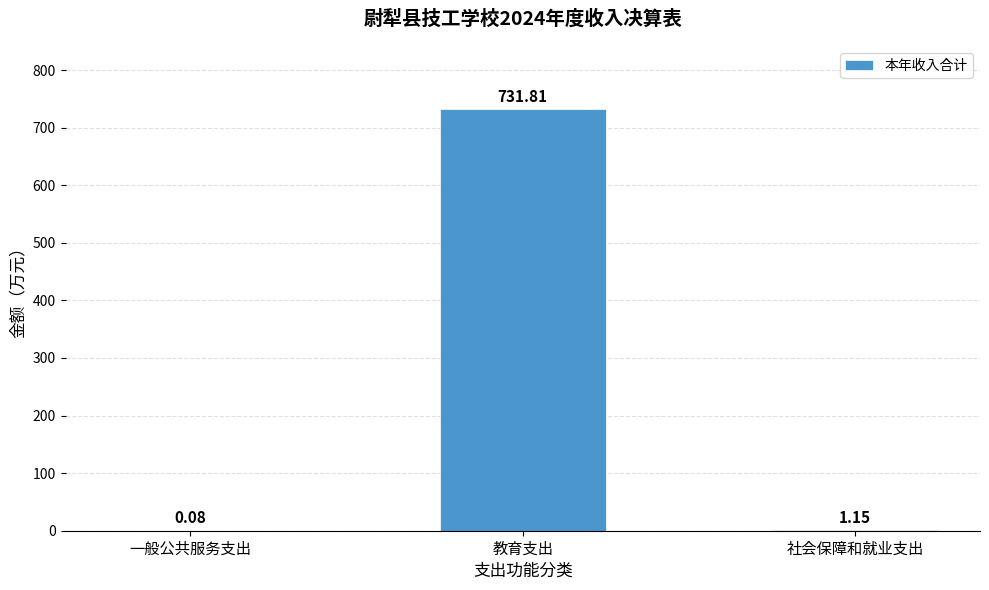

What is the ratio of the value at 教育支出 to the value at 社会保障和就业支出?

636.4